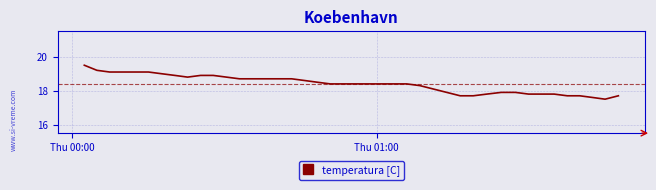

Does the chart display data point markers on the line(s)?

No